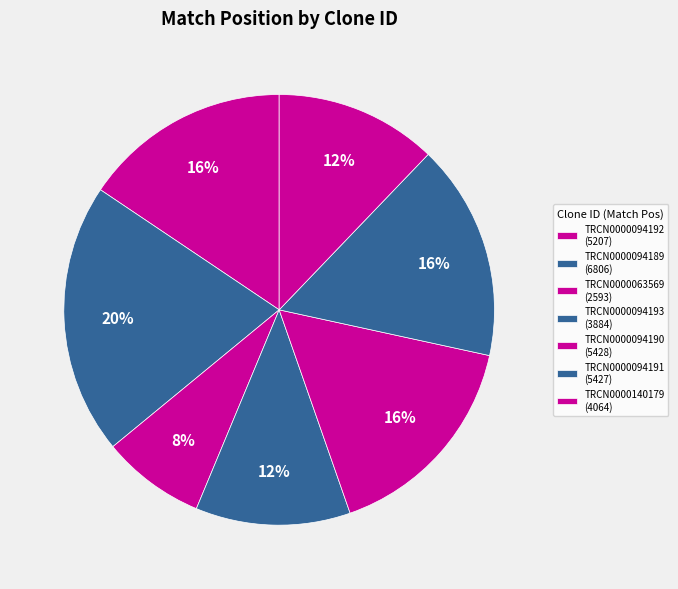

What is the ratio of the value at TRCN0000094190 to the value at TRCN0000094191?

1.0